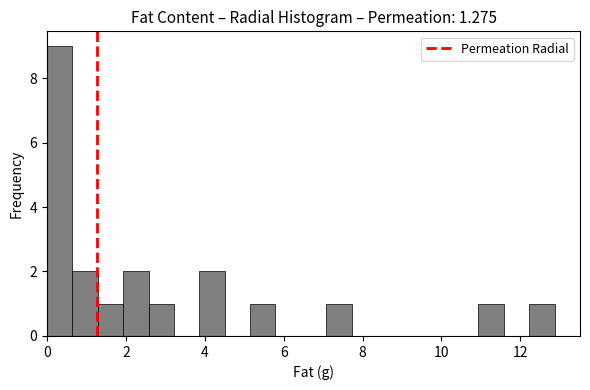

Around what value on the x-axis is the tallest bar? Give the approximate position of its centre, as read against the axis.

0.4